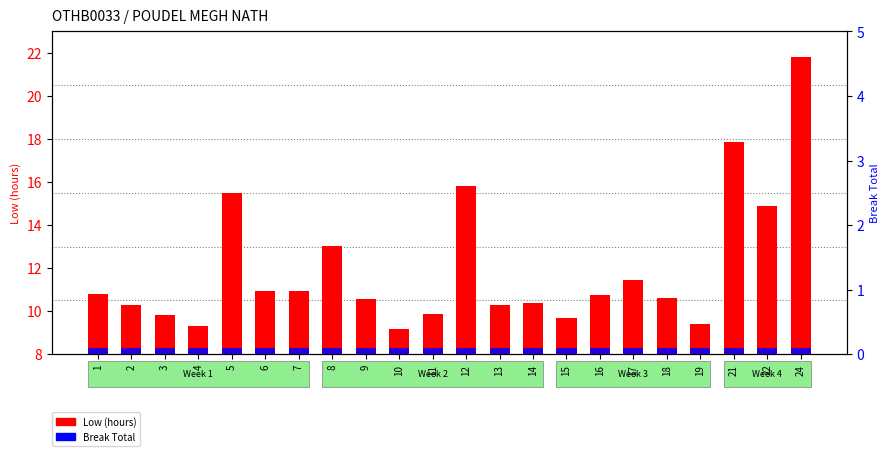

What is the difference between the second highest and minimum values in the Low (hours) series?

8.7